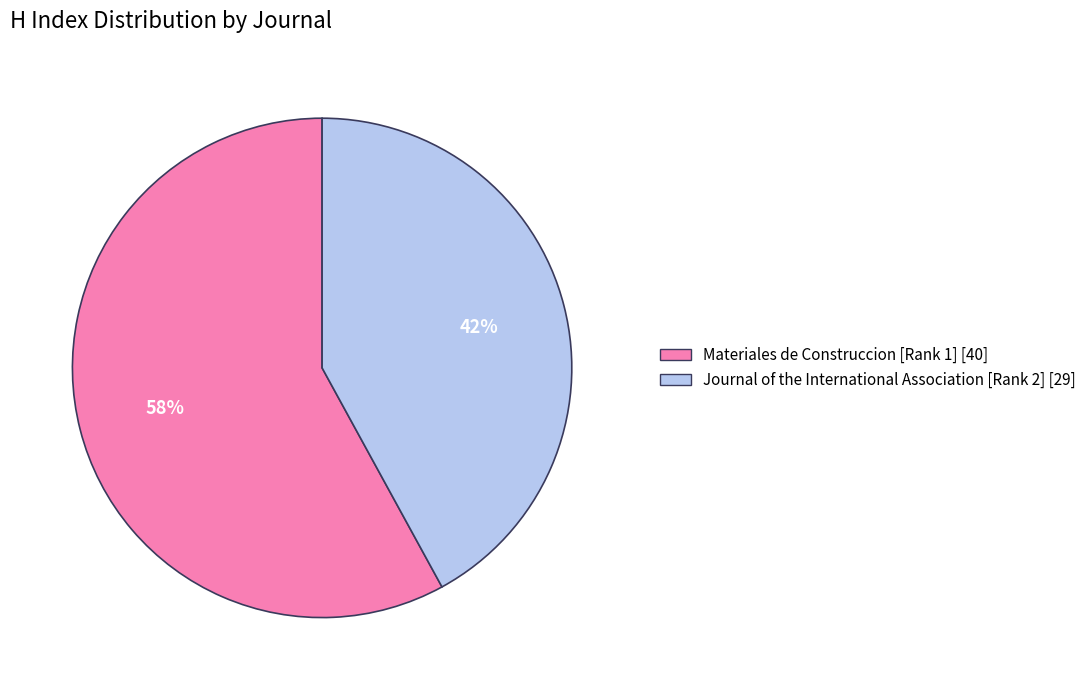

Count the number of slices in the pie.

2